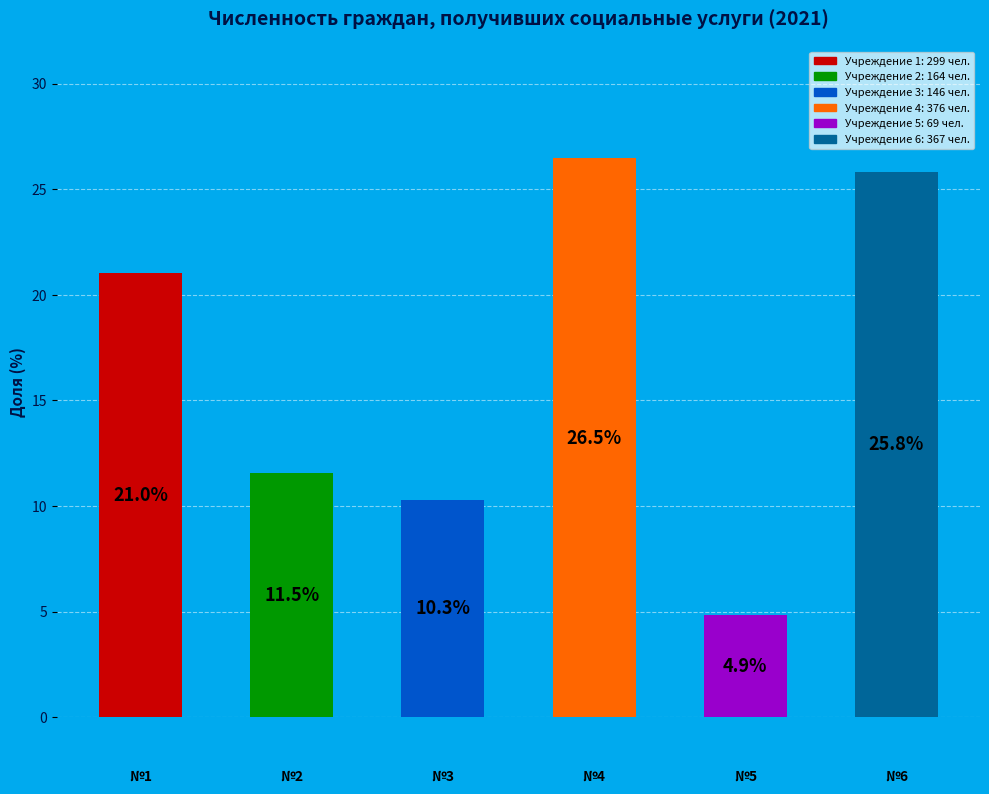

What is the greatest value displayed?

26.5